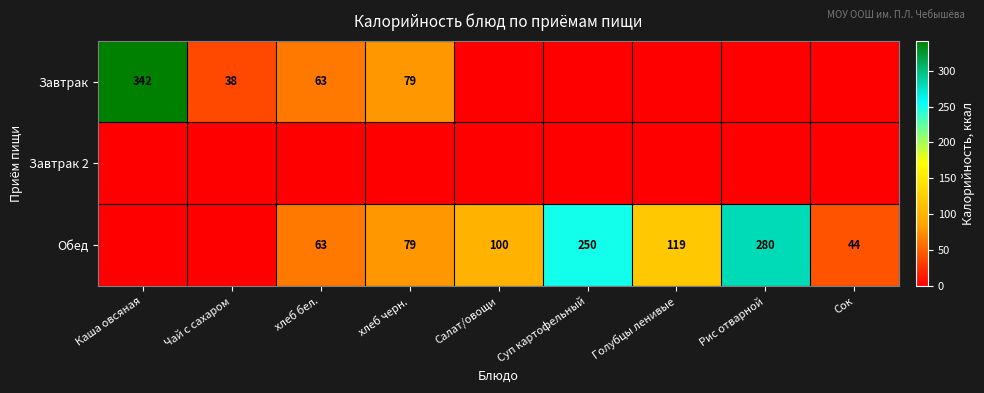

At which category does the chart reach its peak across all series?

Каша овсяная